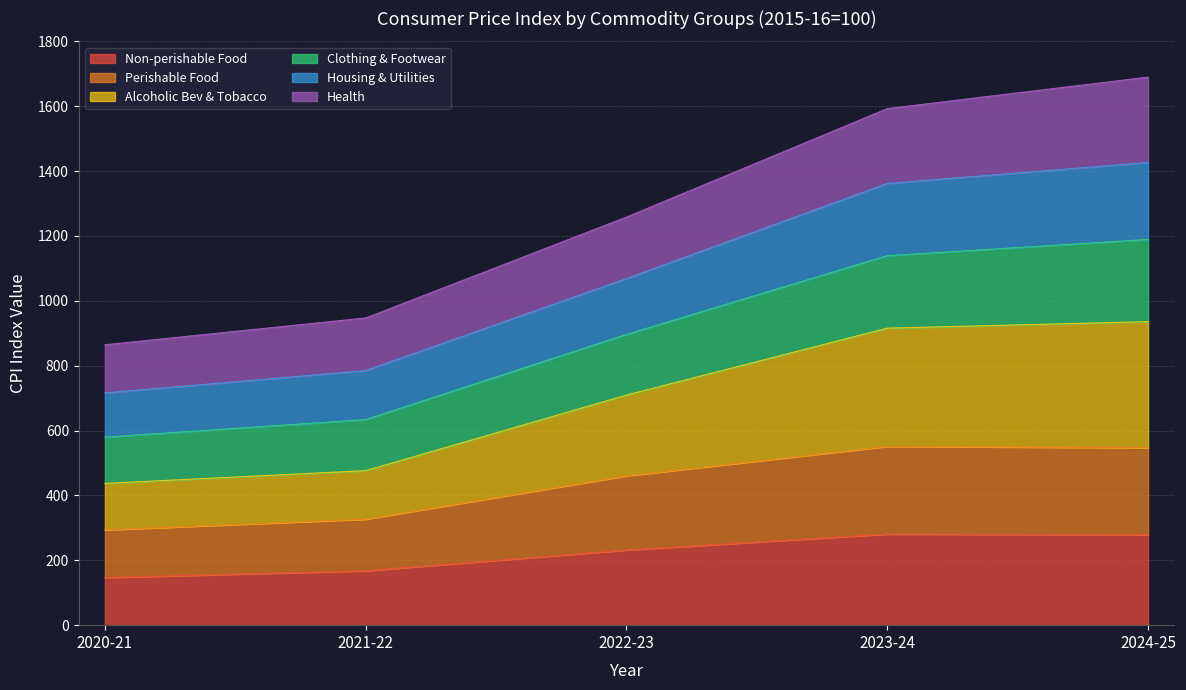

What is the total value across all series at 2024-25?

1689.8